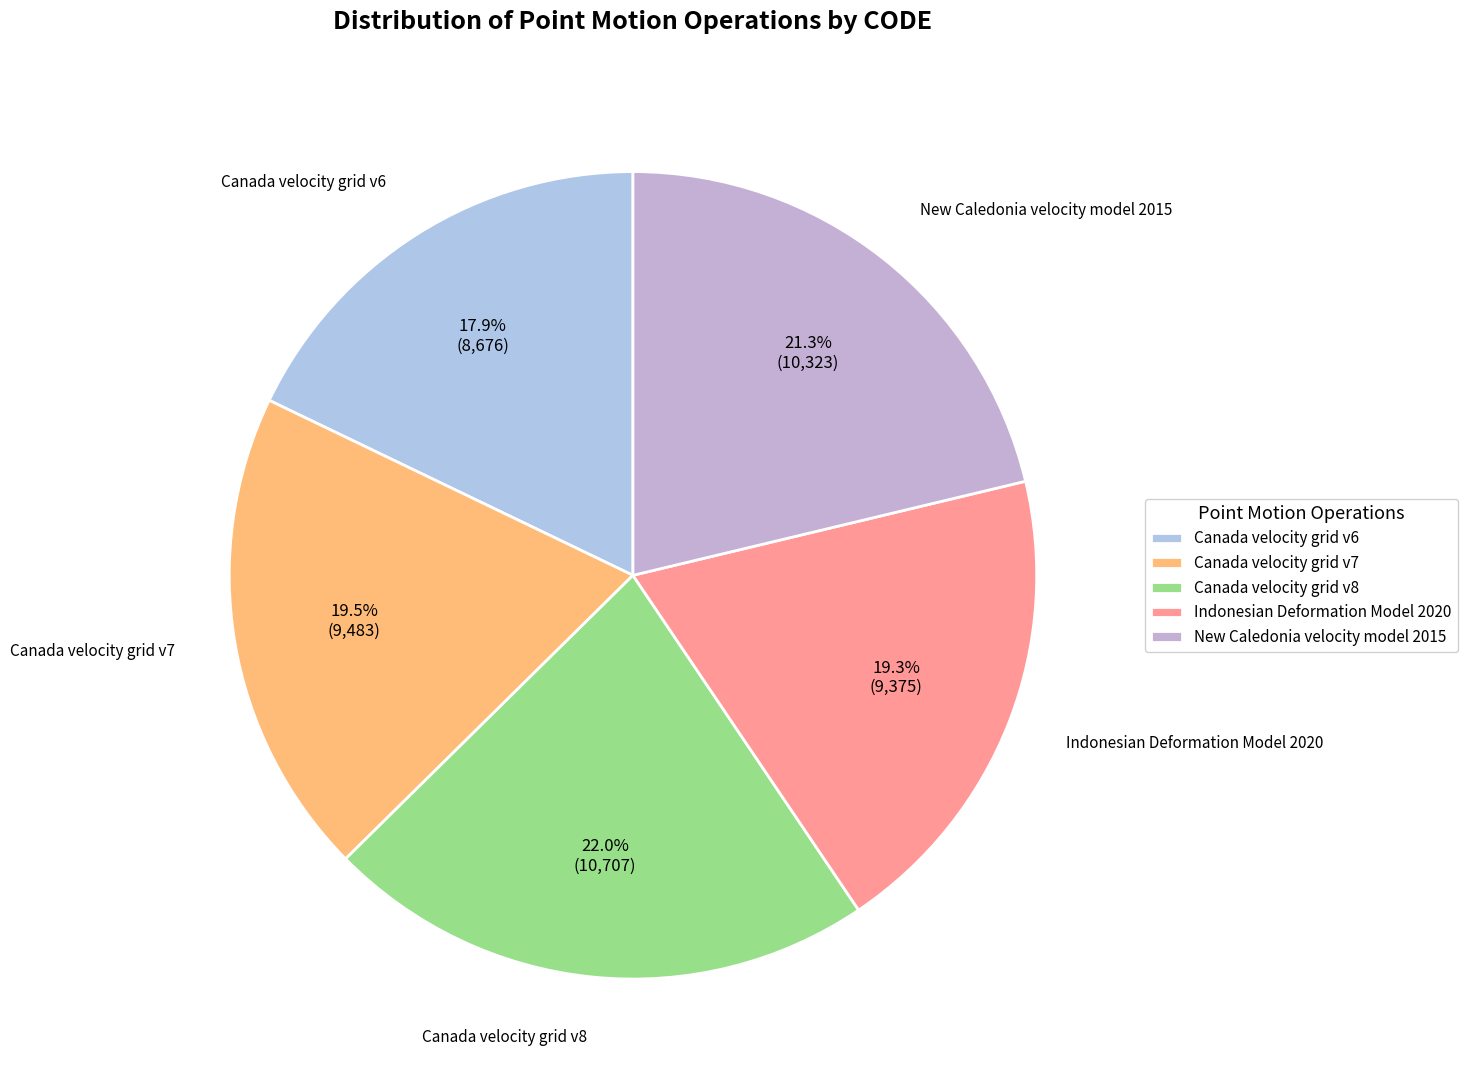

Is it true that Canada velocity grid v6 is 4% of the pie?

False